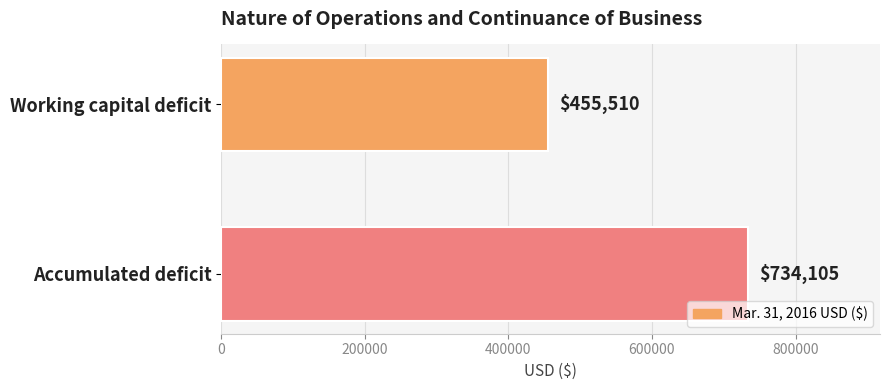

At which category does the chart reach its peak across all series?

Accumulated deficit